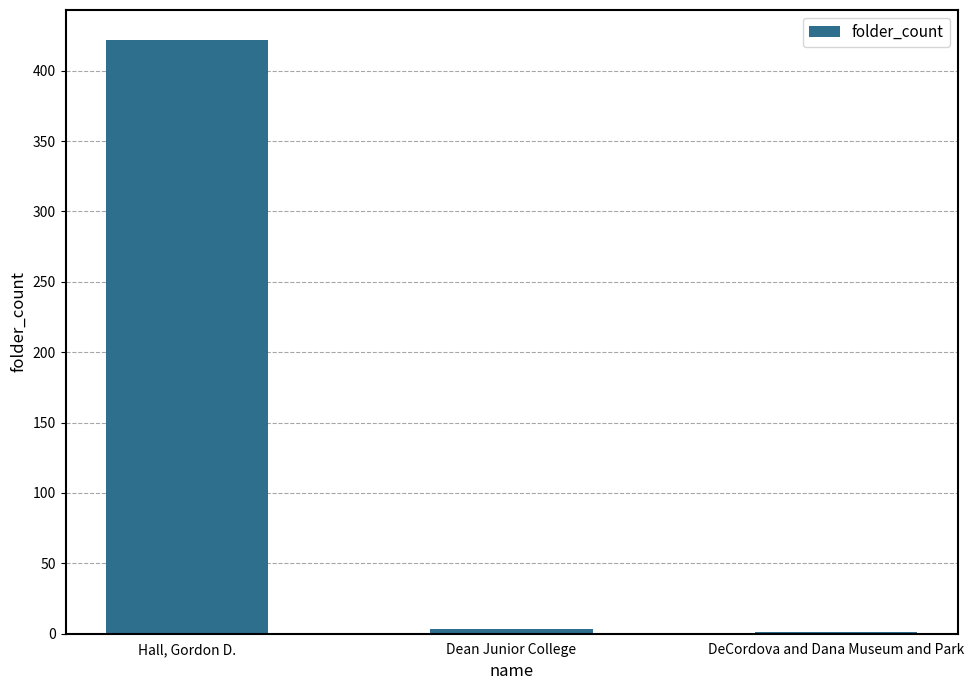

What is the difference between the values at Dean Junior College and Hall, Gordon D.?

419